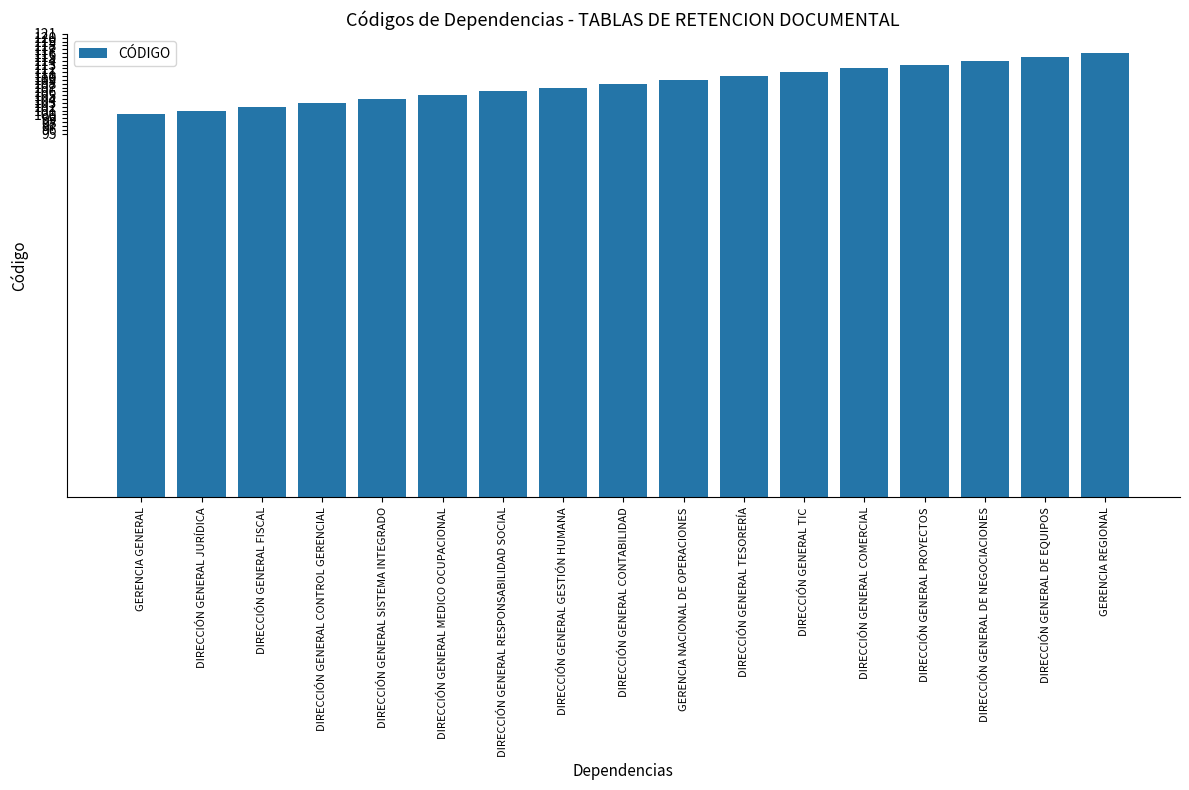

What is the minimum value shown in the chart?

100